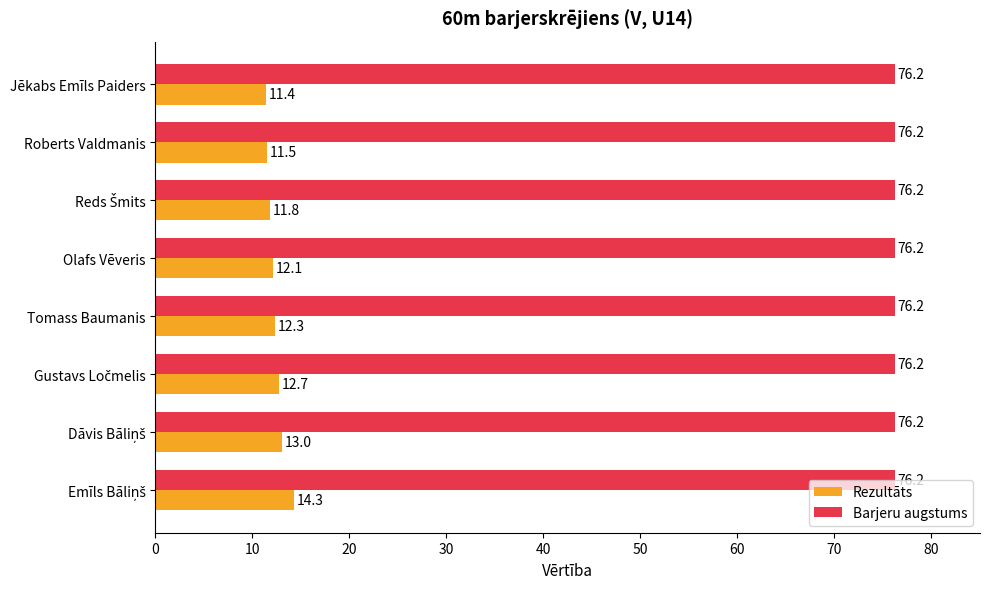

What is the average value of the Barjeru augstums series?

76.2